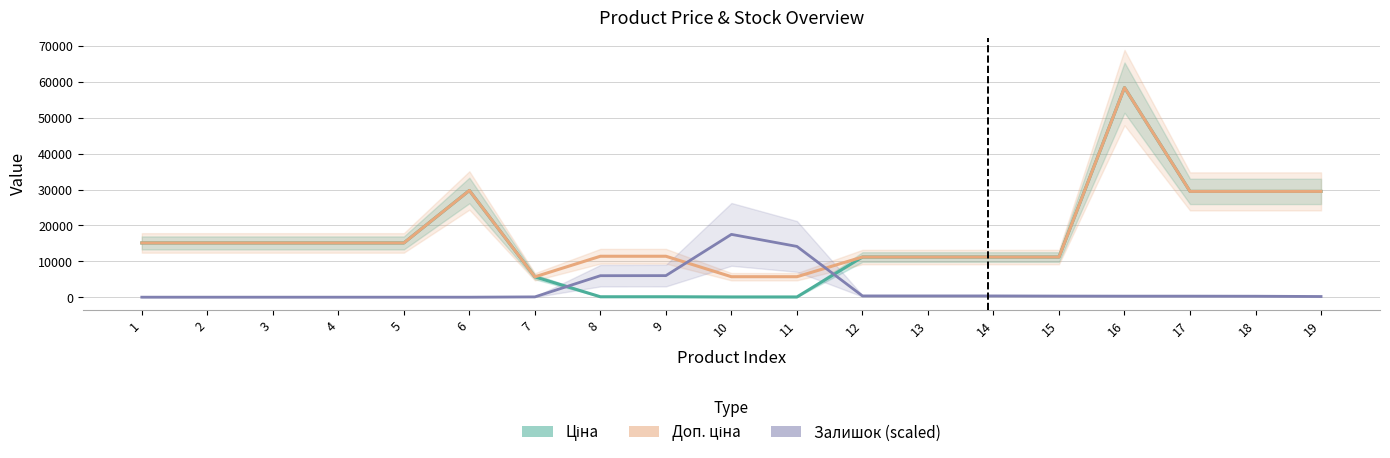

What is the greatest value displayed?

58426.5